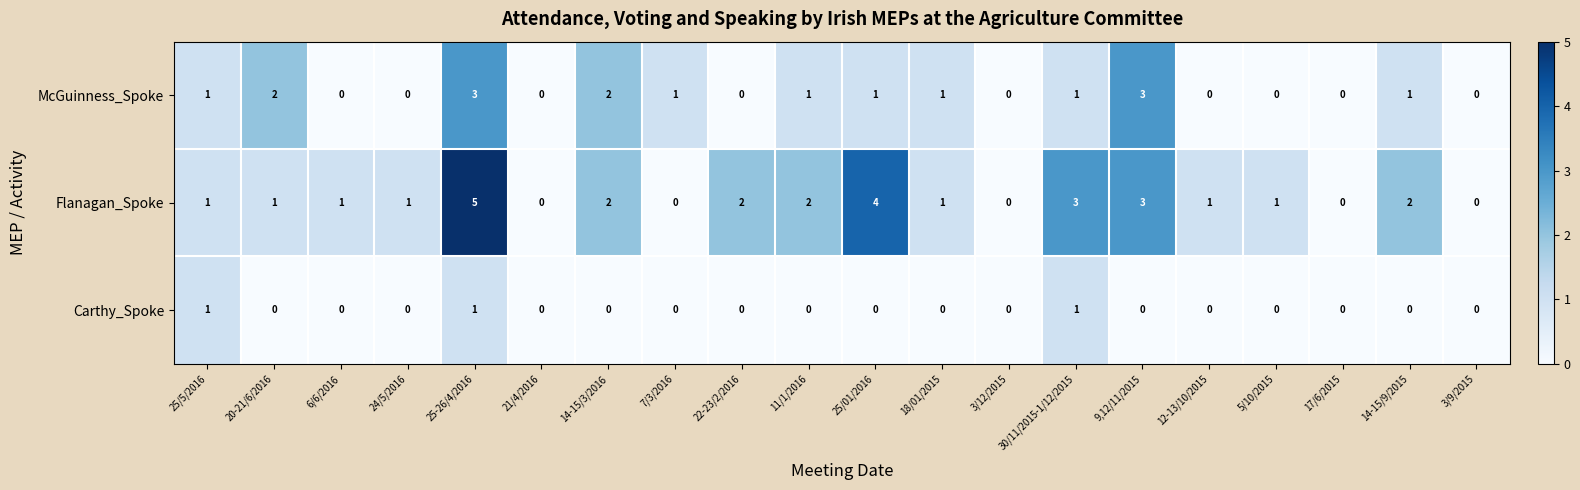

What is the spread (max minus min) of values at 18/01/2015?

1